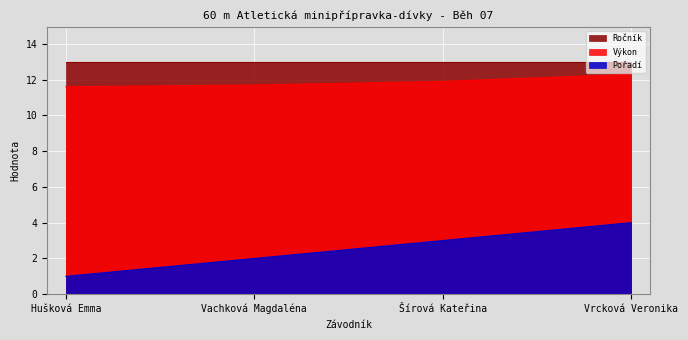

True or false: Pořadí and Výkon intersect in this chart.

False